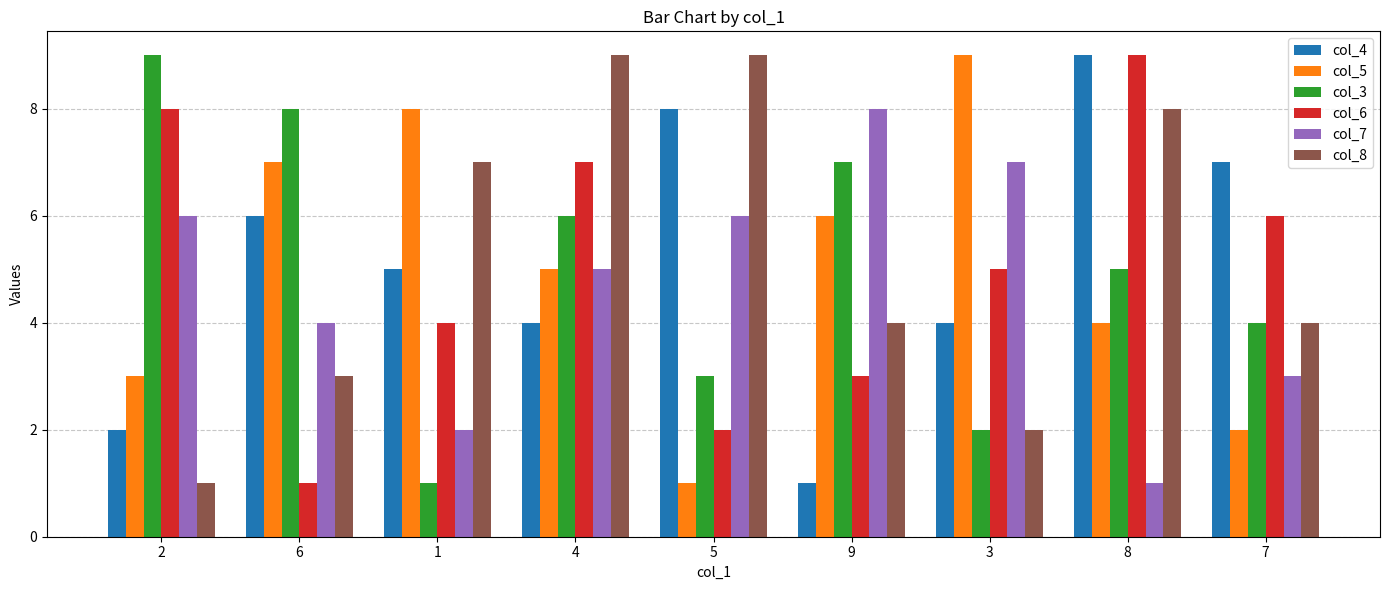

What is the difference between the second highest and minimum values in the col_4 series?

7